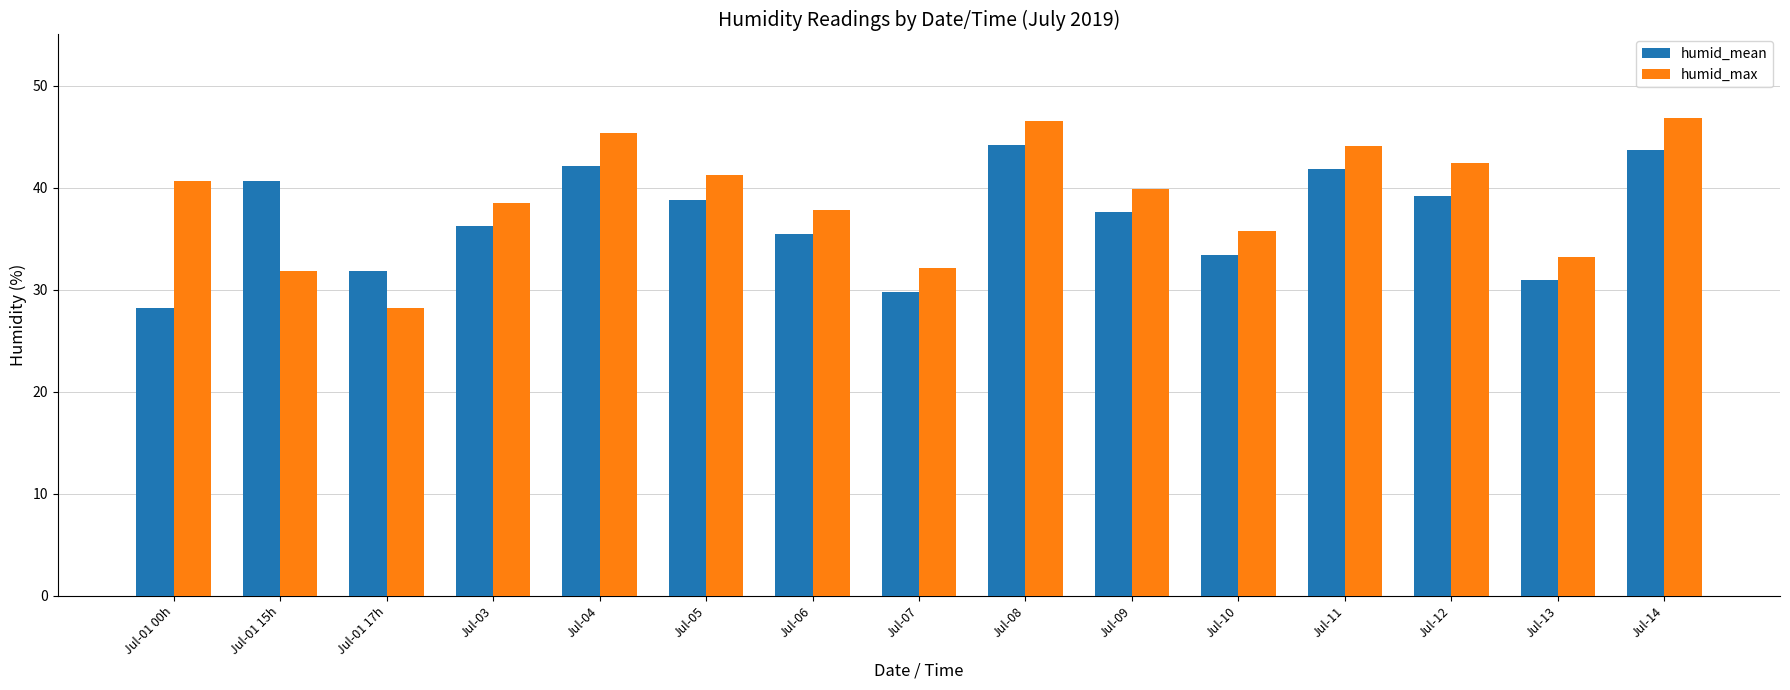

True or false: humid_mean has a value of 11.3 at Jul-07.

False